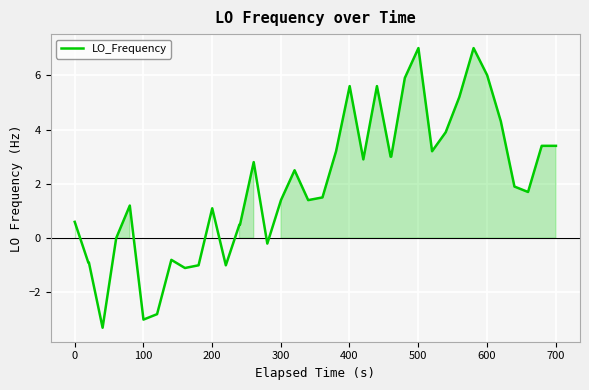

What is the greatest value displayed?

7.0